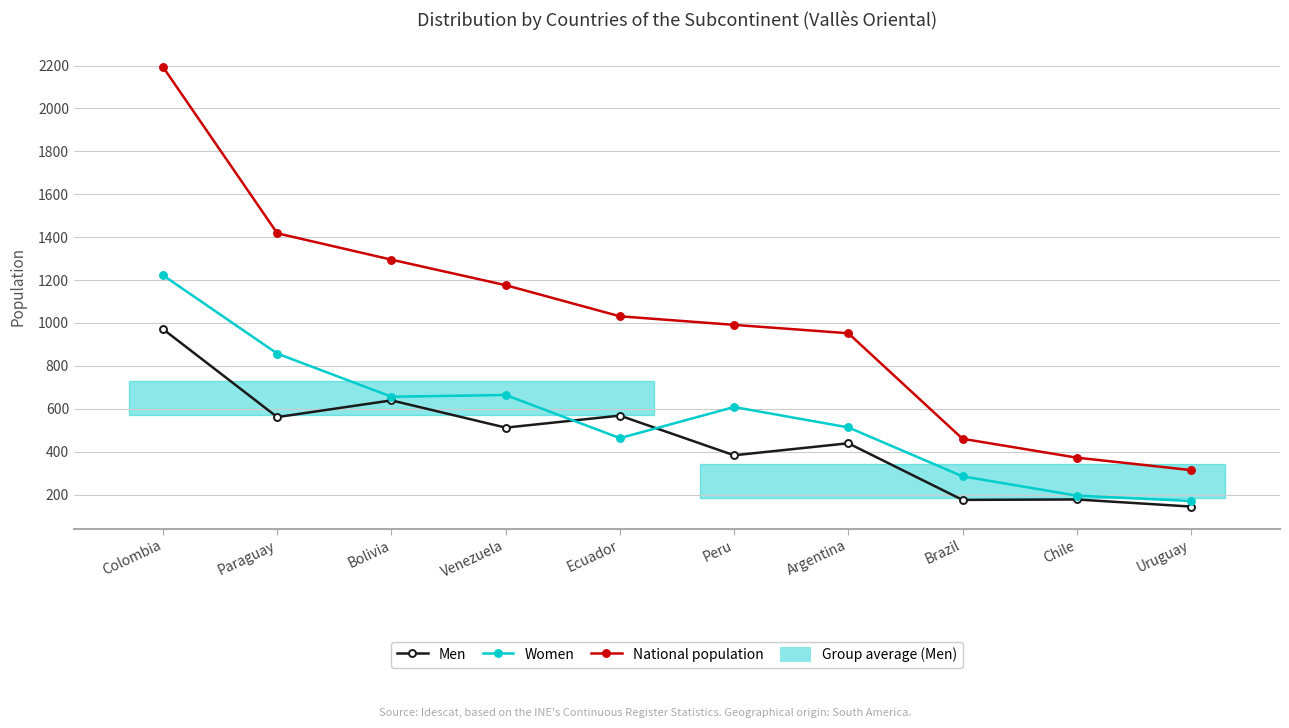

Reading left to right, list all the values displayed in this chart.

Men: Colombia=971	Paraguay=561	Bolivia=639	Venezuela=512	Ecuador=568	Peru=383	Argentina=439	Brazil=175	Chile=177	Uruguay=144
Women: Colombia=1222	Paraguay=857	Bolivia=656	Venezuela=664	Ecuador=463	Peru=608	Argentina=513	Brazil=285	Chile=195	Uruguay=170
National population: Colombia=2193	Paraguay=1418	Bolivia=1295	Venezuela=1176	Ecuador=1031	Peru=991	Argentina=952	Brazil=460	Chile=372	Uruguay=314